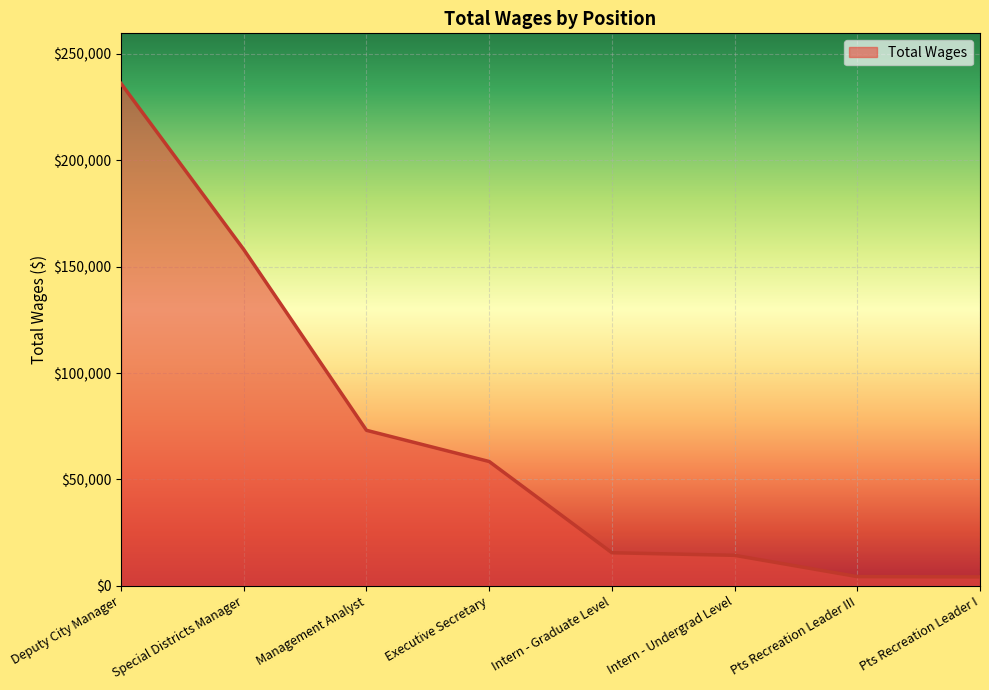

At which category does the chart reach its peak across all series?

Deputy City Manager